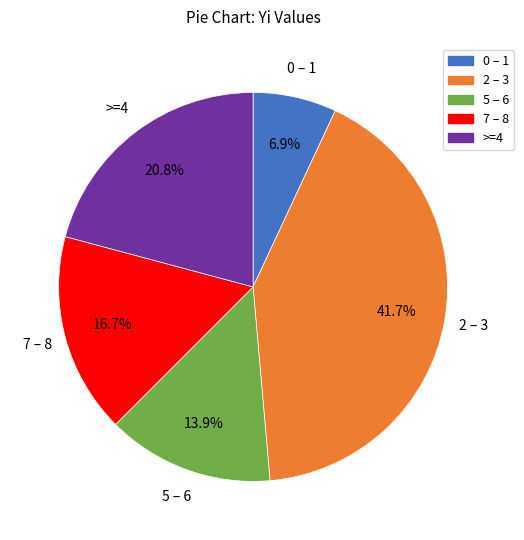

Is there a majority slice in this chart?

No